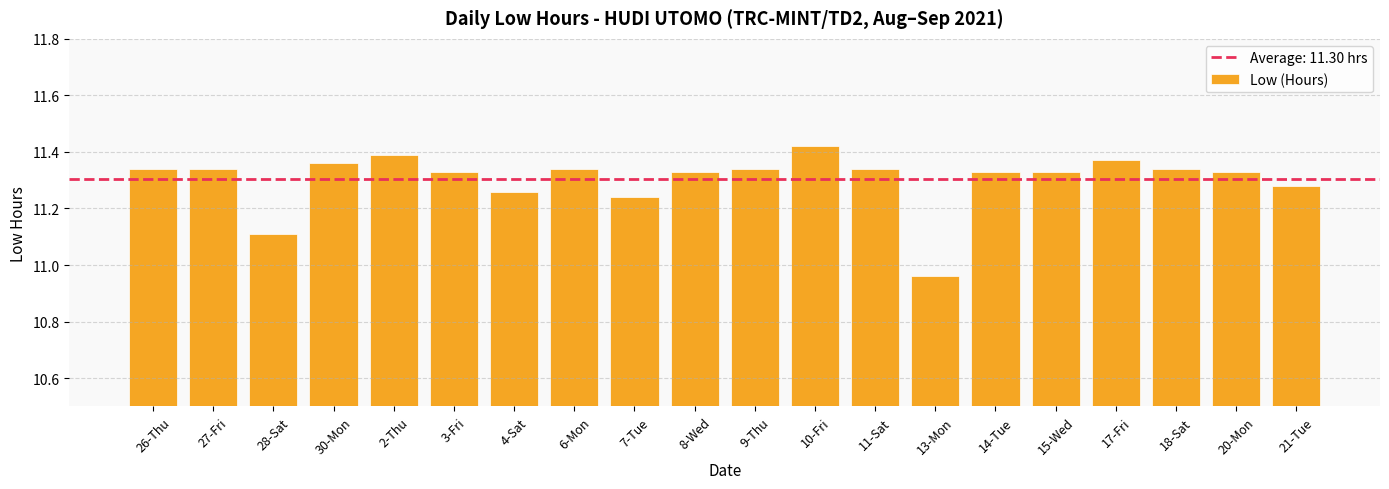

What is the sum of all values?

226.1